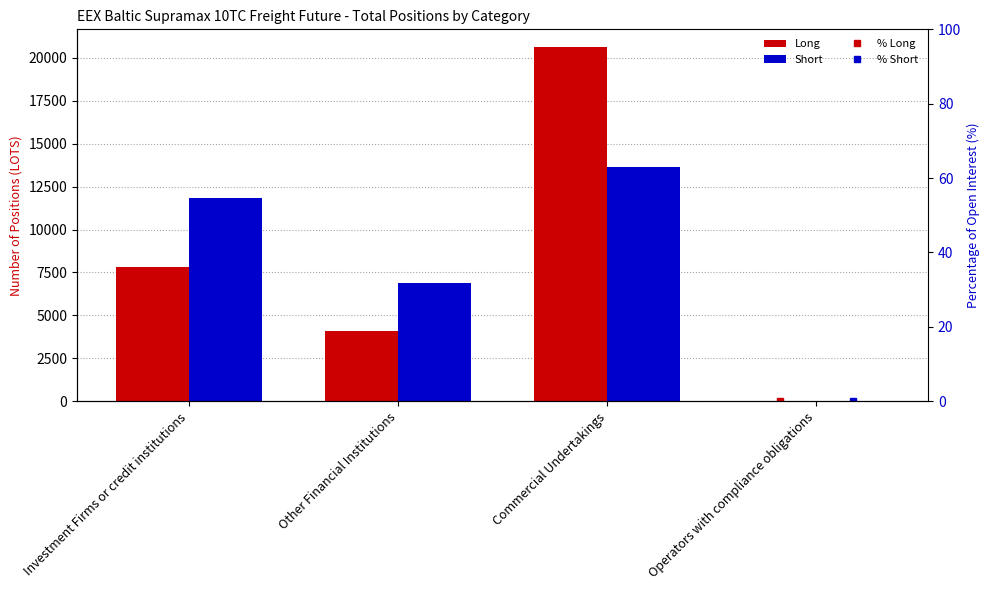

What is the label of the 4th bar from the right?

Investment Firms or credit institutions